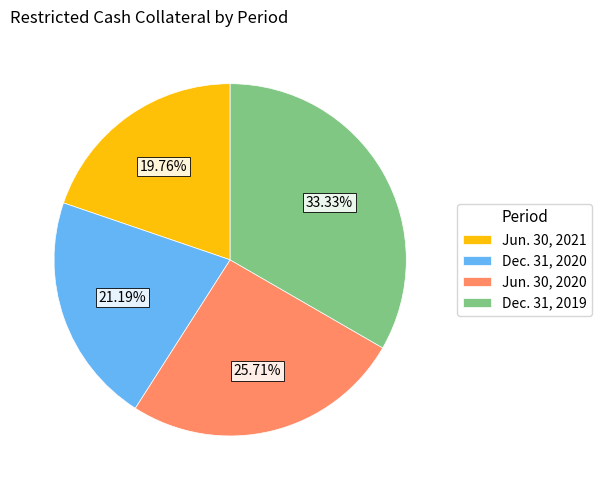

What percentage is the Jun. 30, 2021 slice, to the nearest percent?

20%